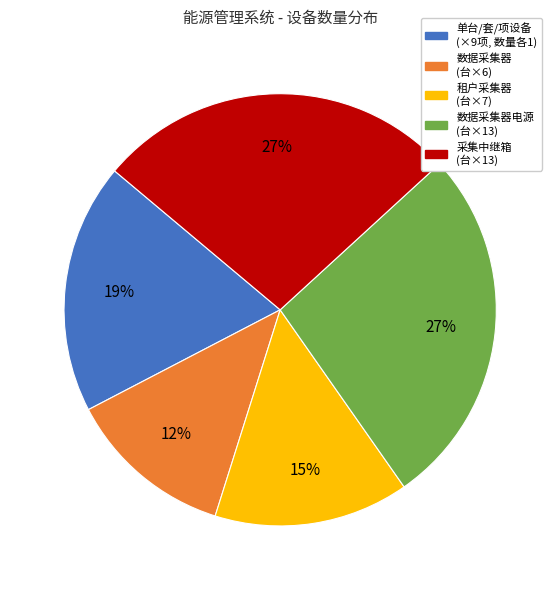

To the nearest percent, what is the average slice percentage?

20%